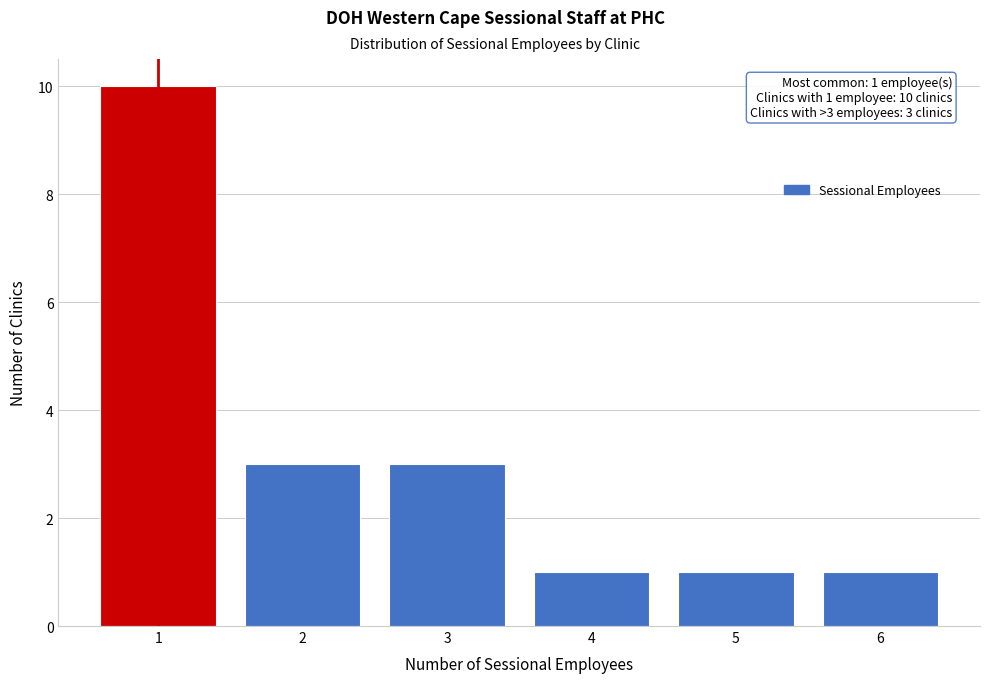

Over which range of the x-axis is the bar tallest?

0.5 to 1.5